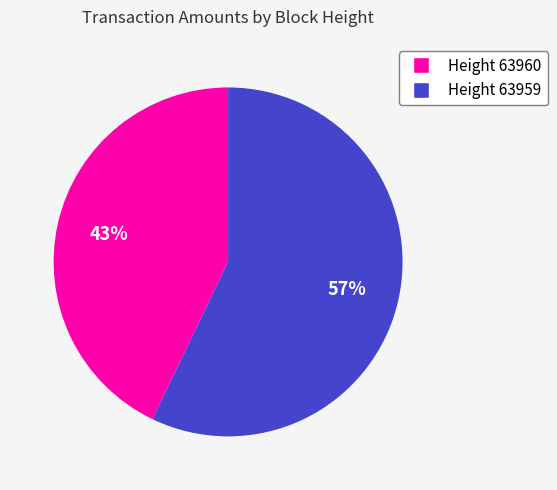

Which slice is the smallest?

Height 63960